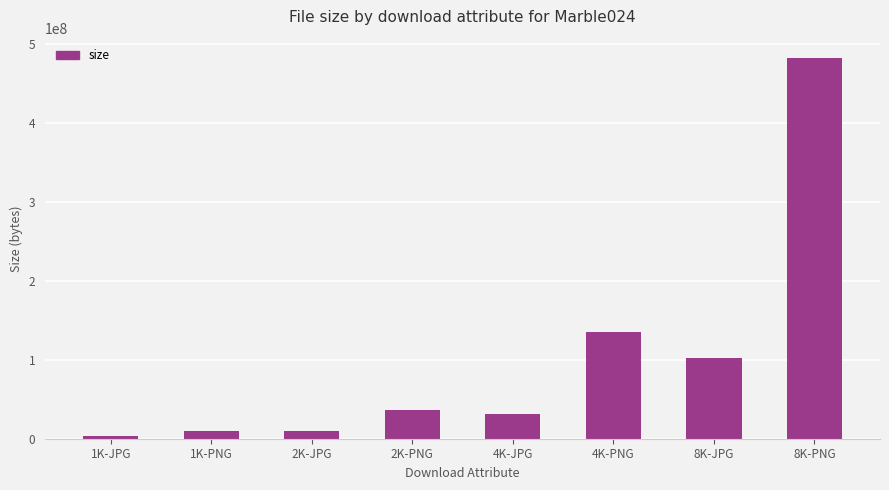

Is it true that the value at 2K-JPG is 9735695?

True